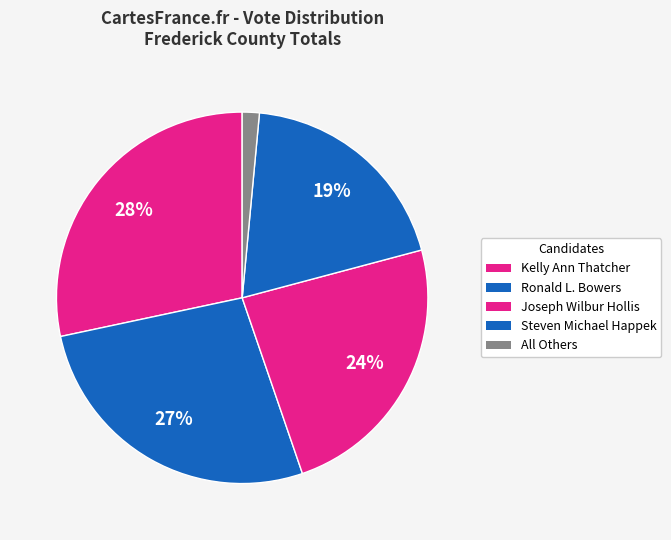

How many segments does this pie chart have?

5